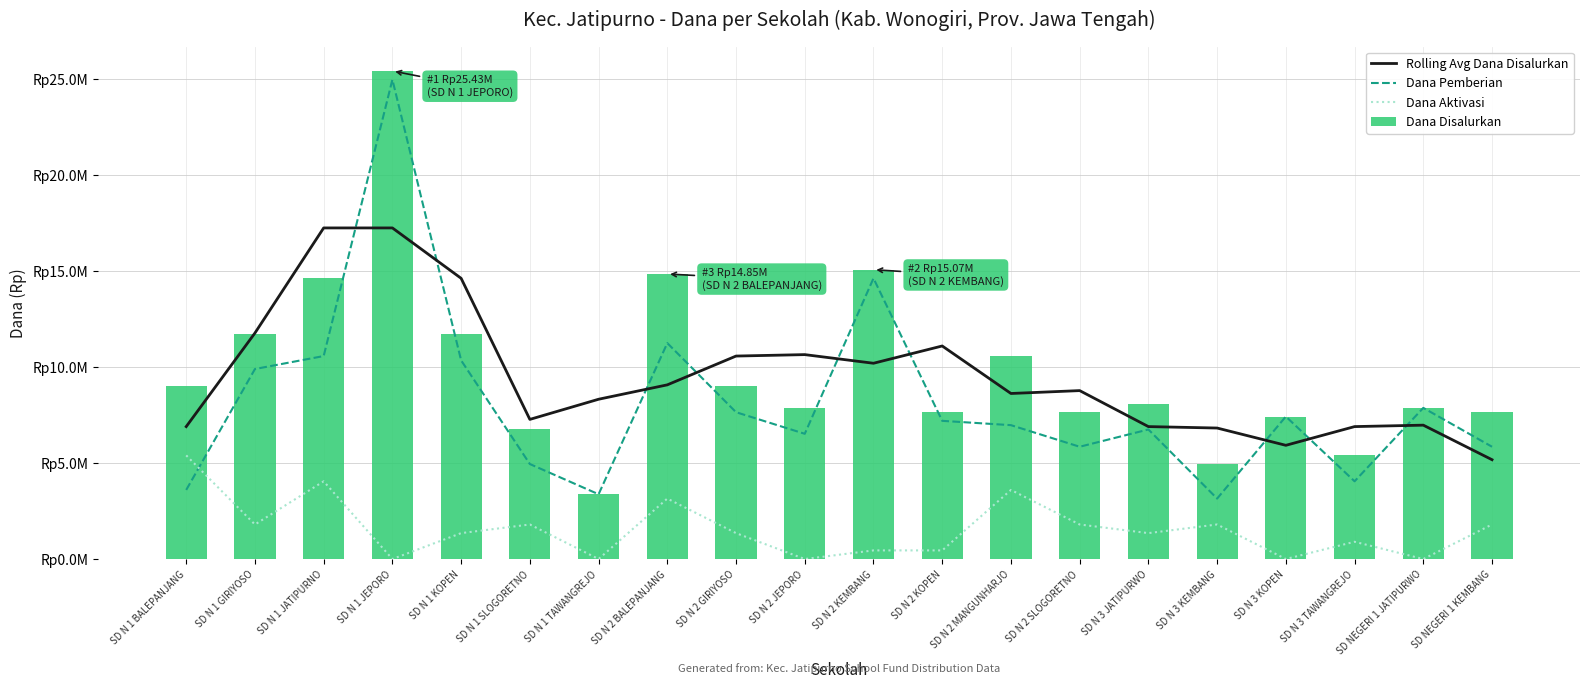

Rank the series at SD N 1 GIRIYOSO from lowest to highest value.

Dana Aktivasi, Dana Pemberian, Dana Disalurkan, Rolling Avg Dana Disalurkan